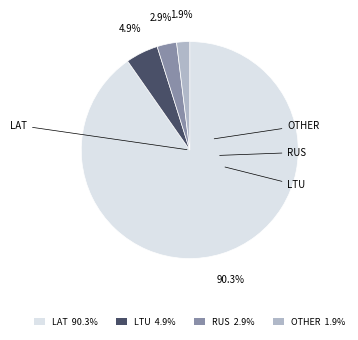

How many slices are in this pie chart?

4